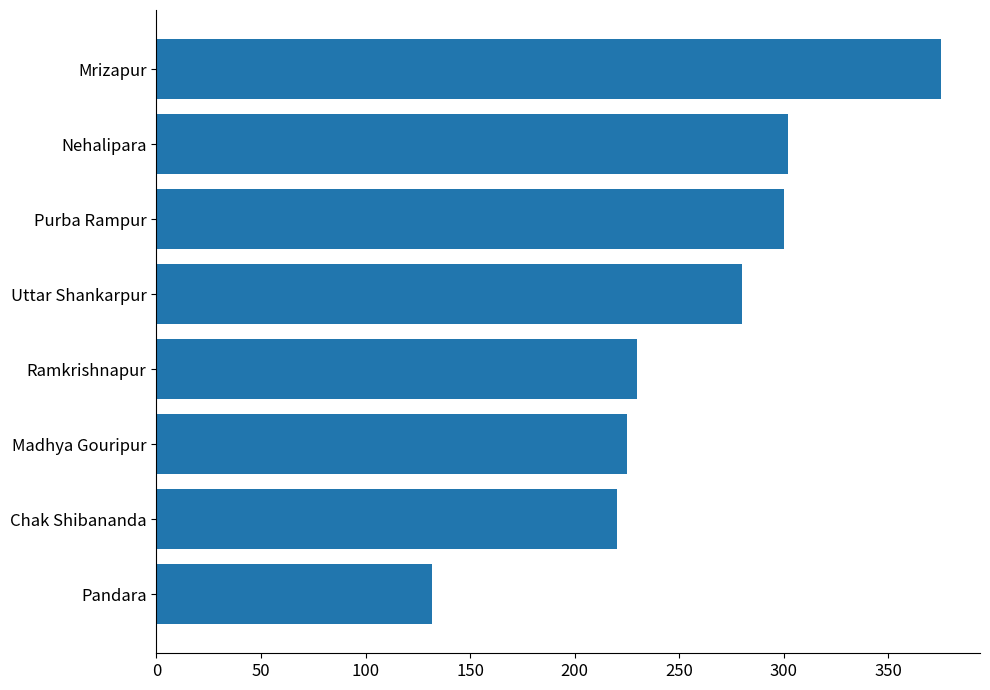

Which has a higher value, Pandara or Madhya Gouripur?

Madhya Gouripur